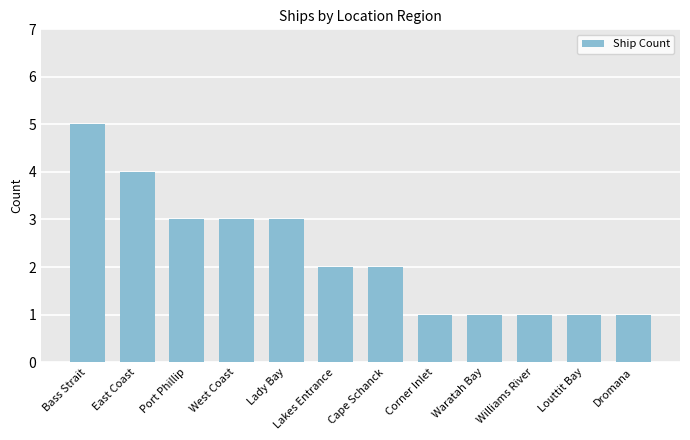

What is the label of the 5th bar from the right?

Corner Inlet